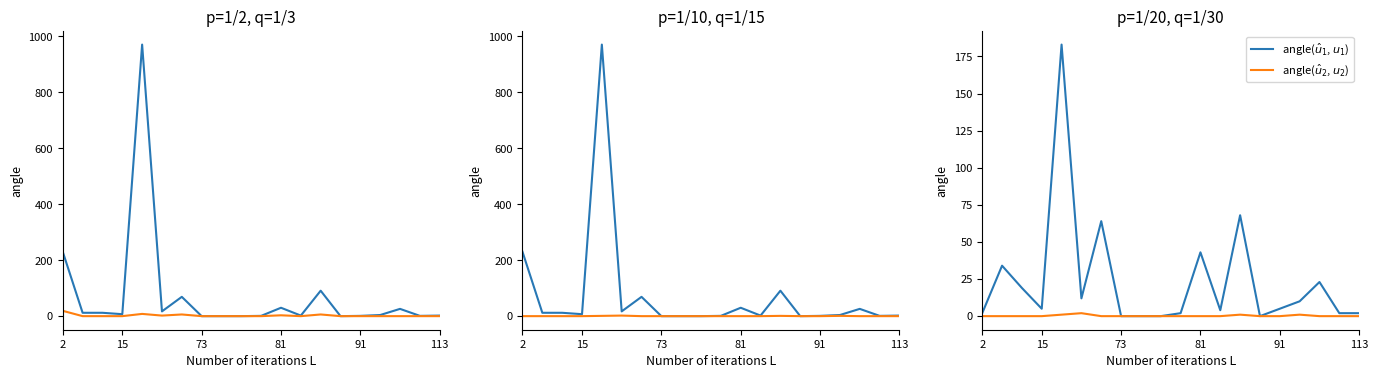

Between 10 and 18, which is larger?

10